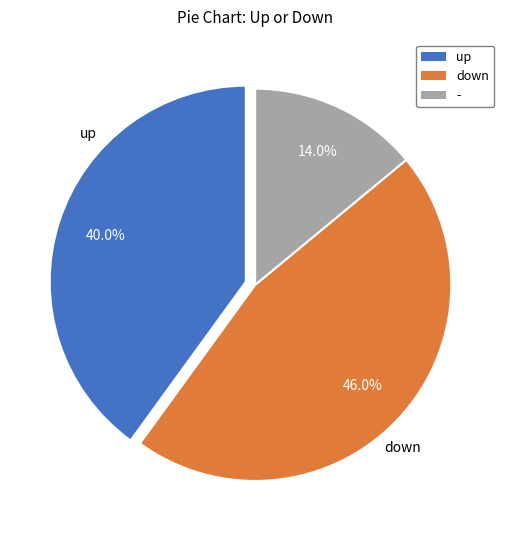

Which slice is the smallest?

-